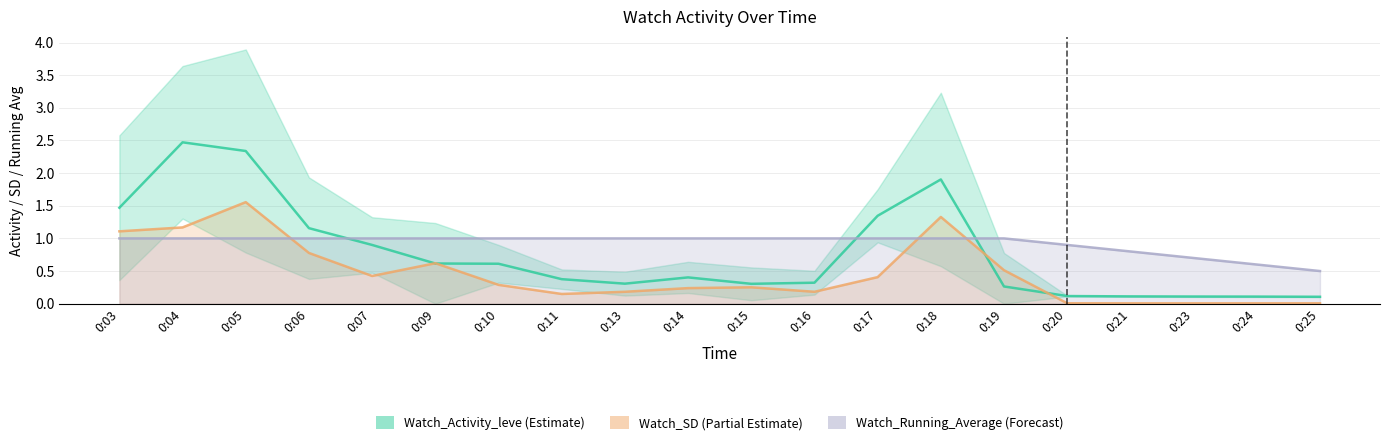

True or false: Watch_Running_Average has a value of 1.0 at 0:03.

True